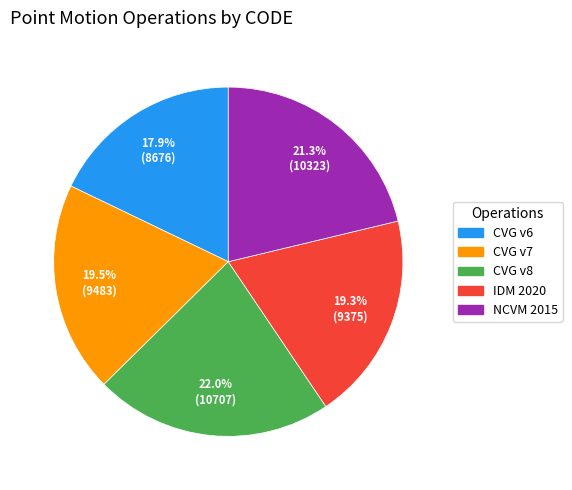

What portion of the pie excludes CVG v7?

80.5%